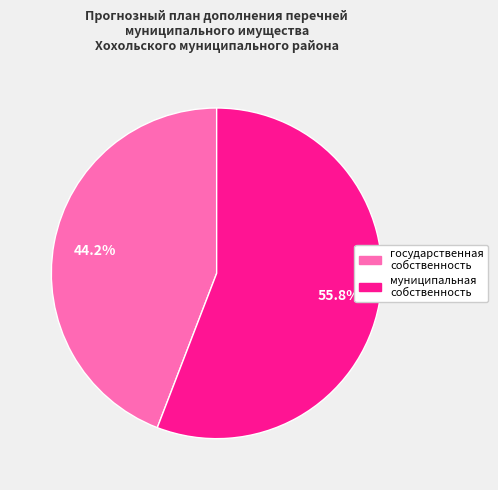

Does any single category account for the majority?

Yes